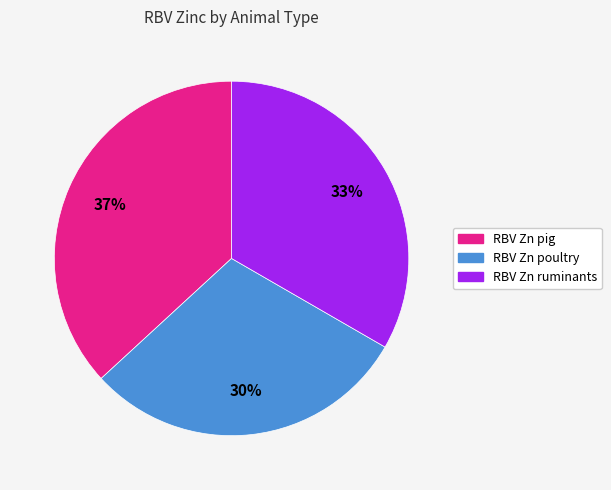

What percentage is the RBV Zn pig slice, to the nearest percent?

37%